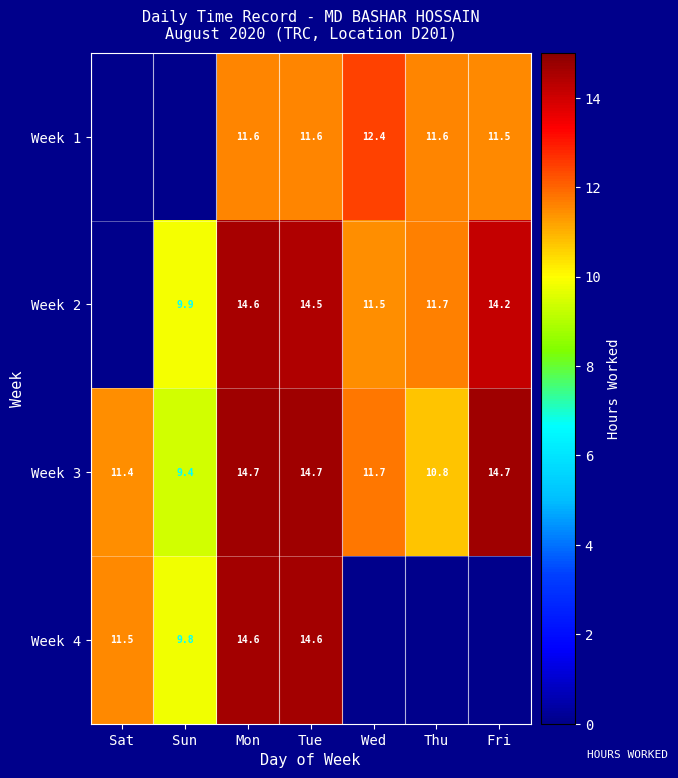

At how many categories does at least one series exceed 7?

7